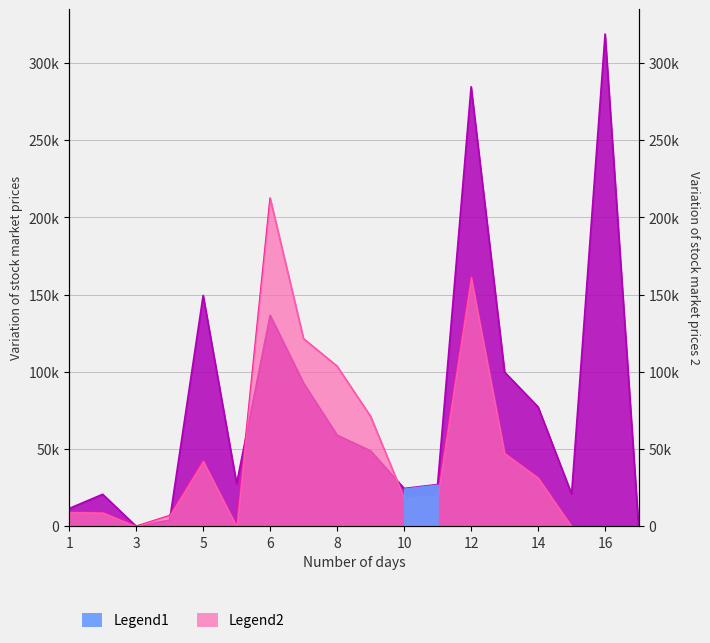

True or false: Legend2 has a value of 8901.0 at 2.

True